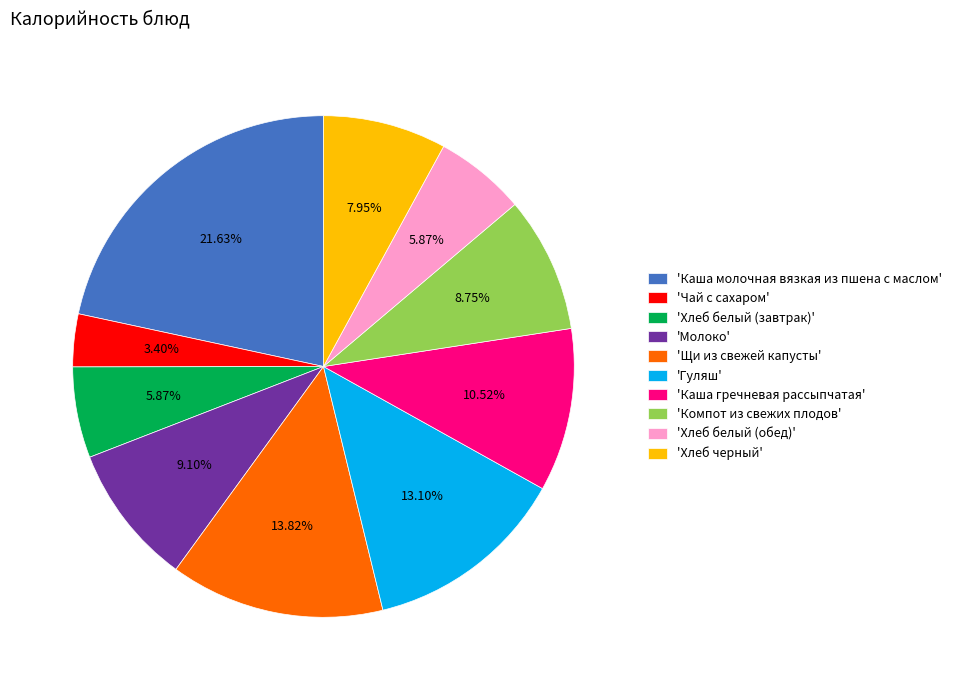

Is the sum of 'Каша гречневая рассыпчатая' and 'Компот из свежих плодов' greater than half?

No